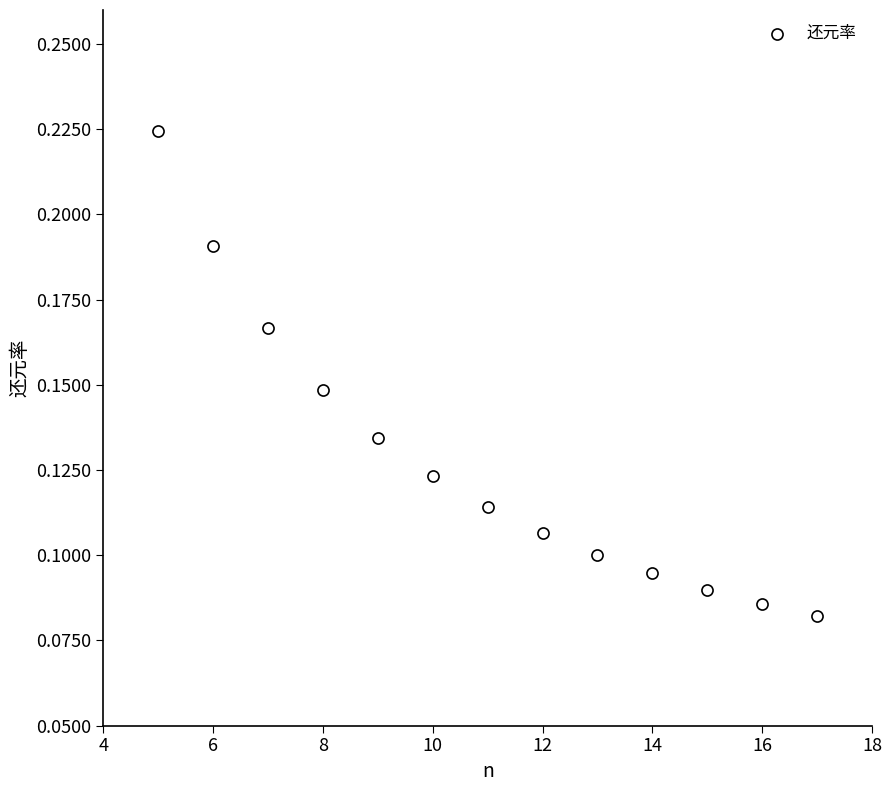

What is the range of X values (max minus min)?

12.0